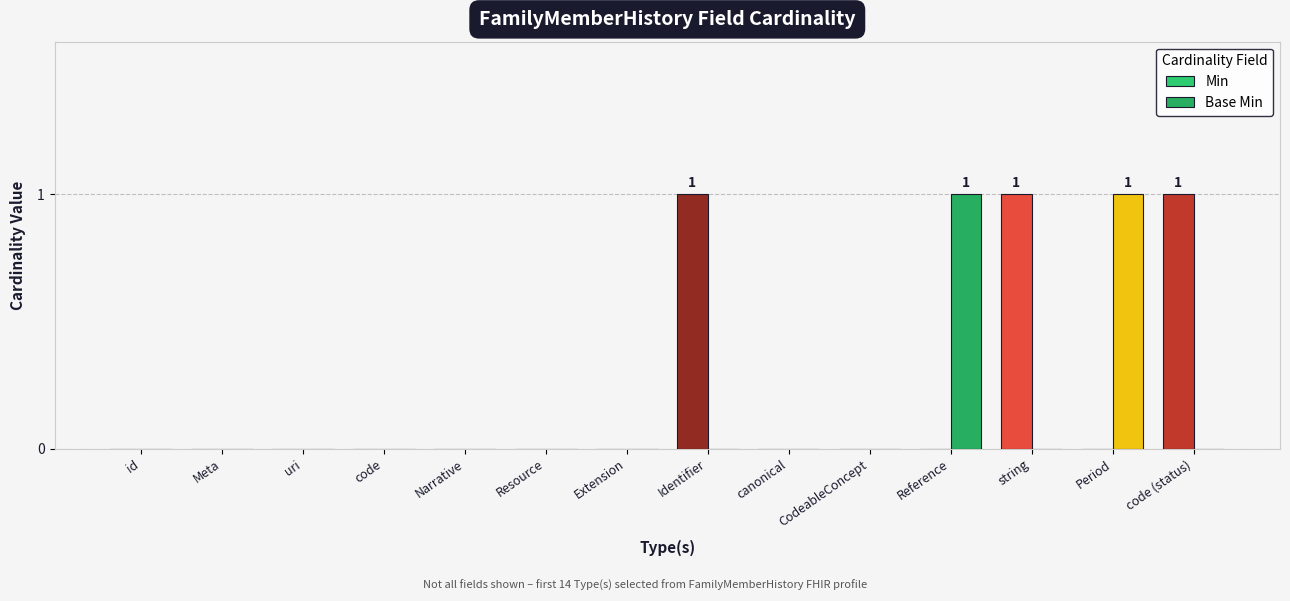

How many groups of bars are there?

14